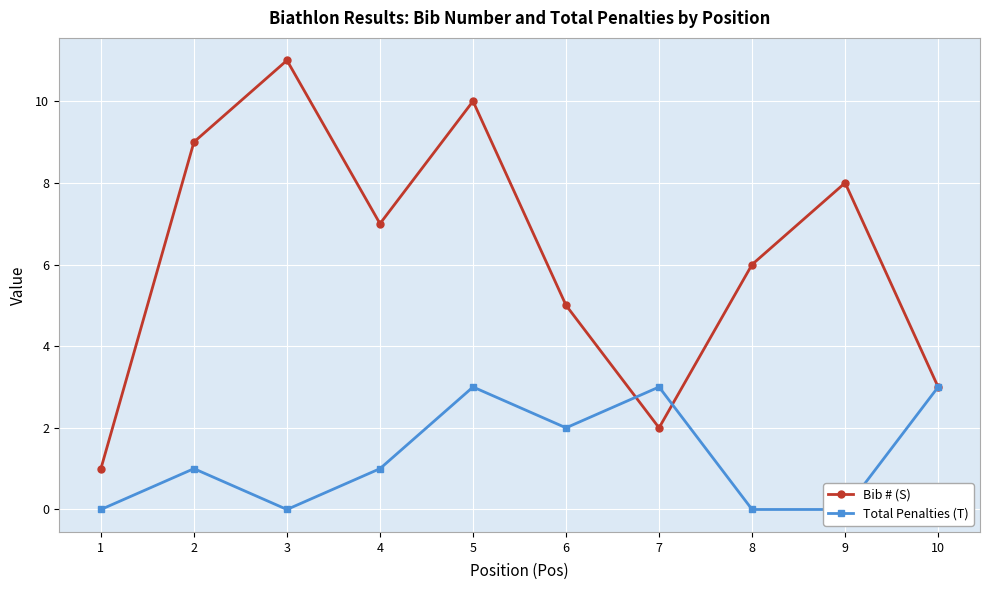

What is the approximate value of Bib # (S) at 5, to the nearest 10?

10